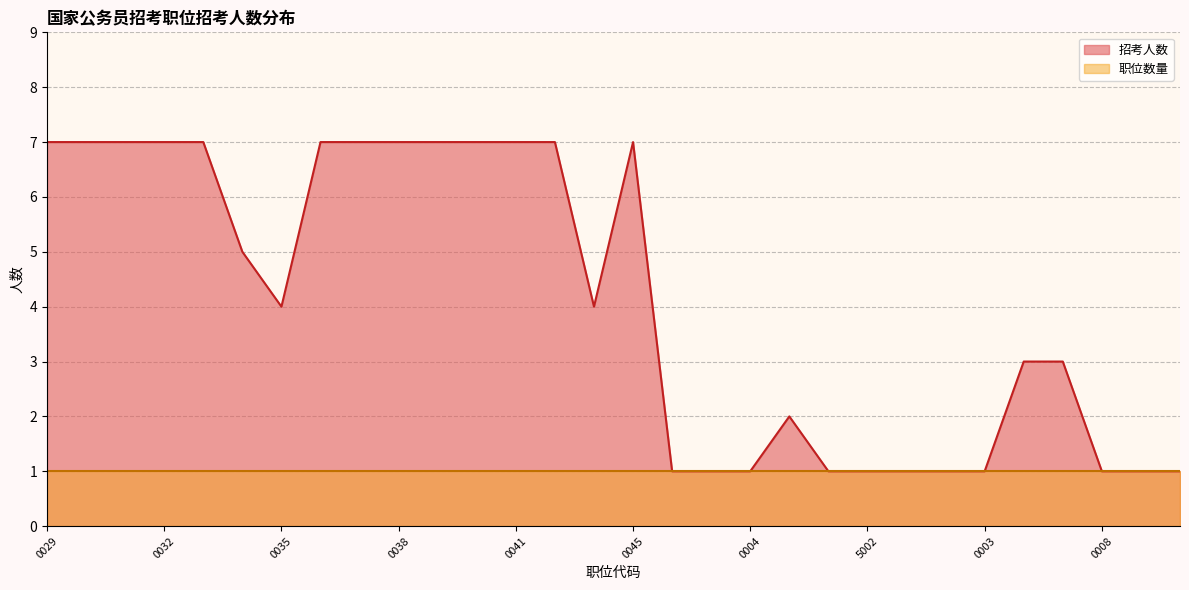

What is the value of the 30th point from the left?

1